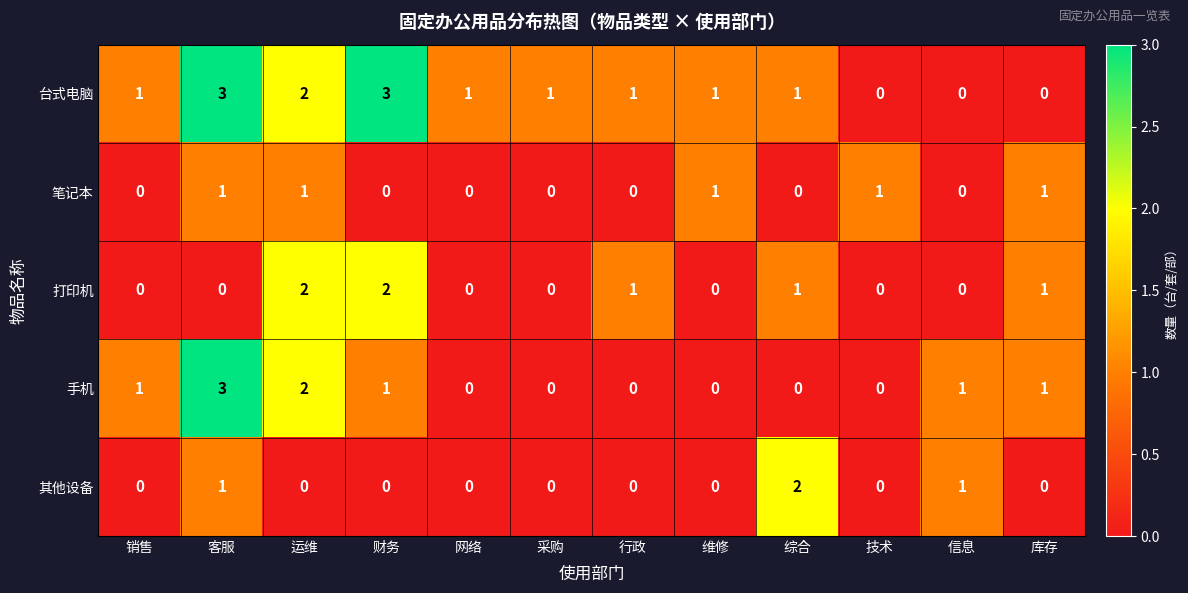

What is the maximum value shown in the chart?

3